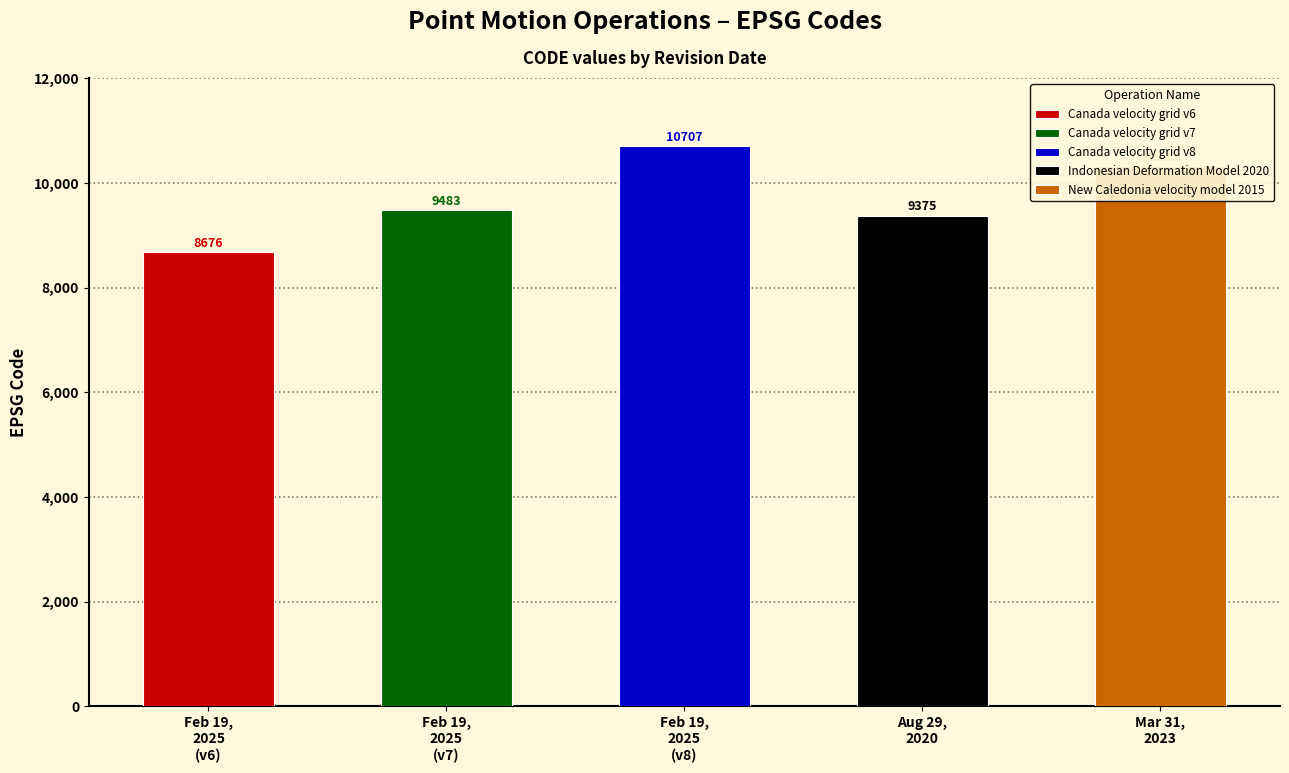

Approximately how many times larger is the value at March 31, 2023 compared to August 29, 2020?

1.1